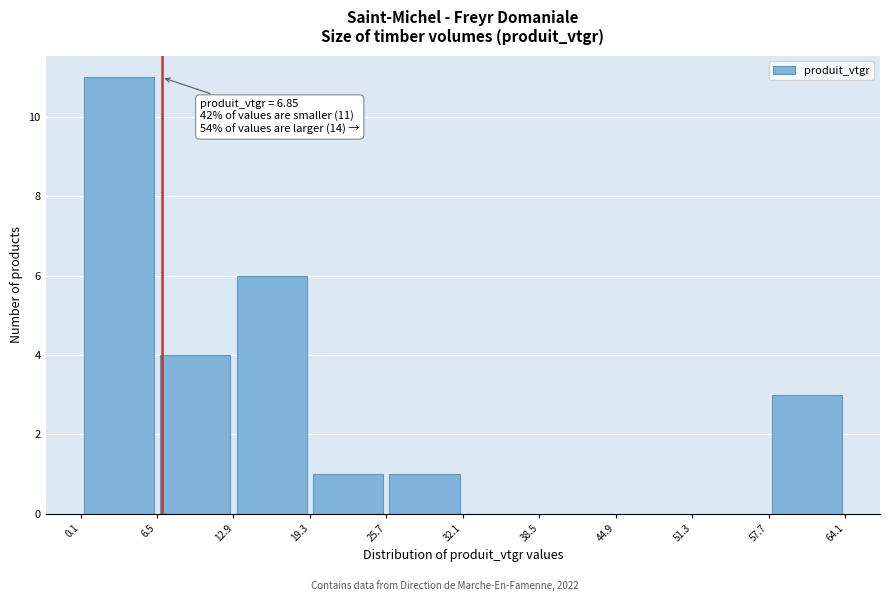

Over which range of the x-axis is the bar tallest?

0.1 to 6.5